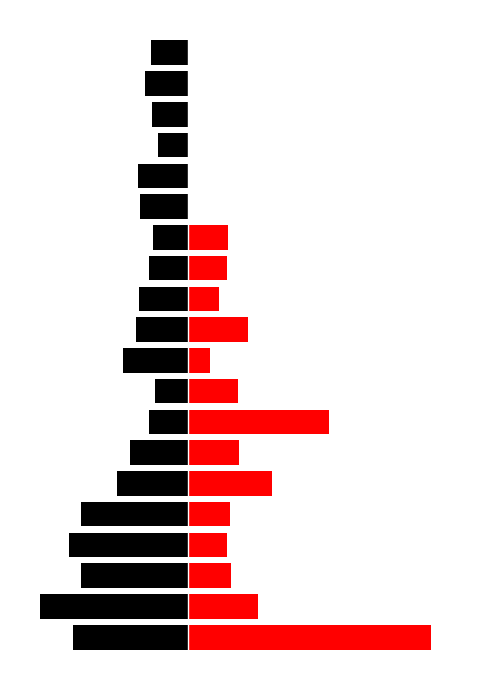

Which series has the widest spread of values?

Africa/Middle East